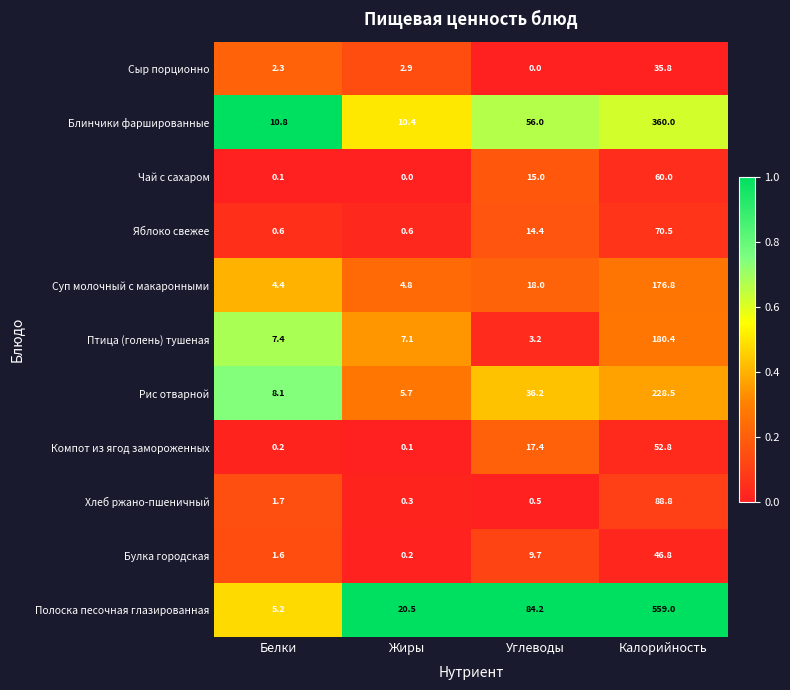

Which series has the largest range (max minus min)?

Полоска песочная глазированная